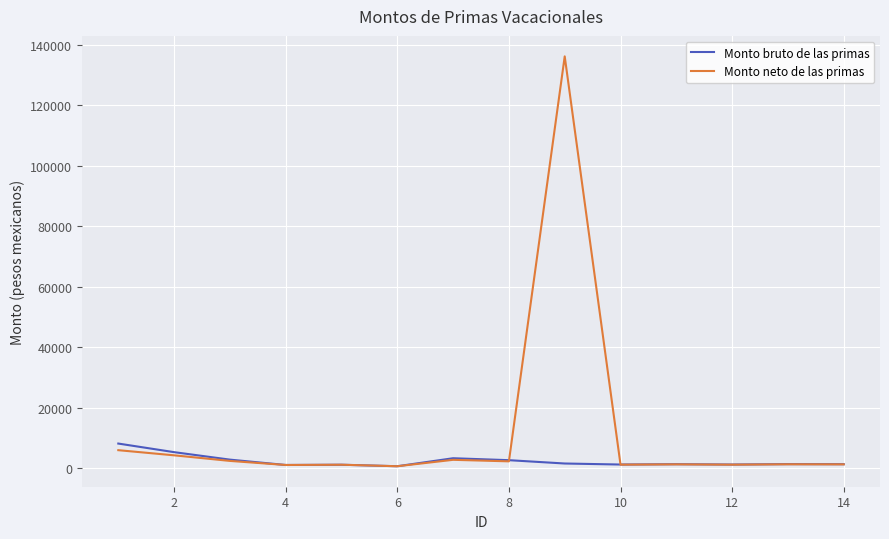

What is the greatest value displayed?

136218.0